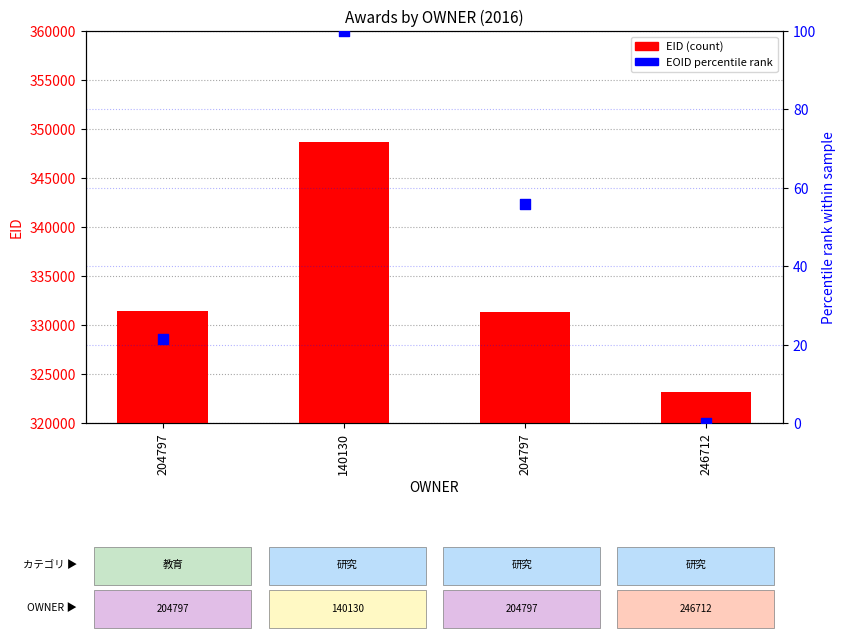

At which category is the sum across all series the highest?

140130